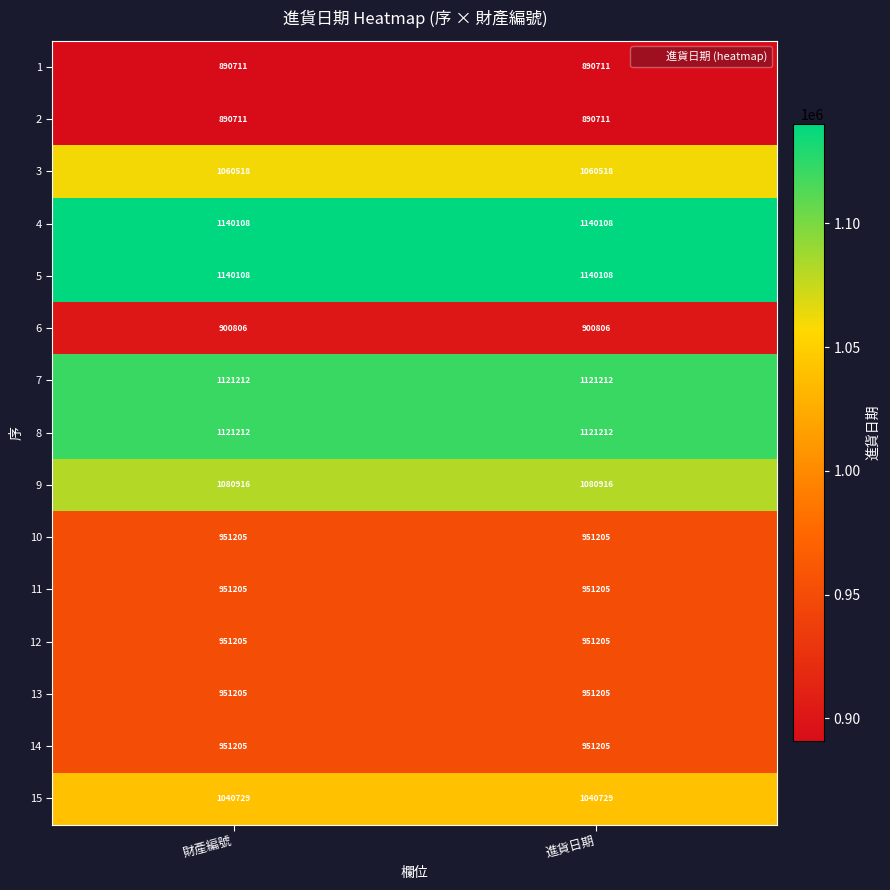

What is the spread (max minus min) of values at 進貨日期?

249397